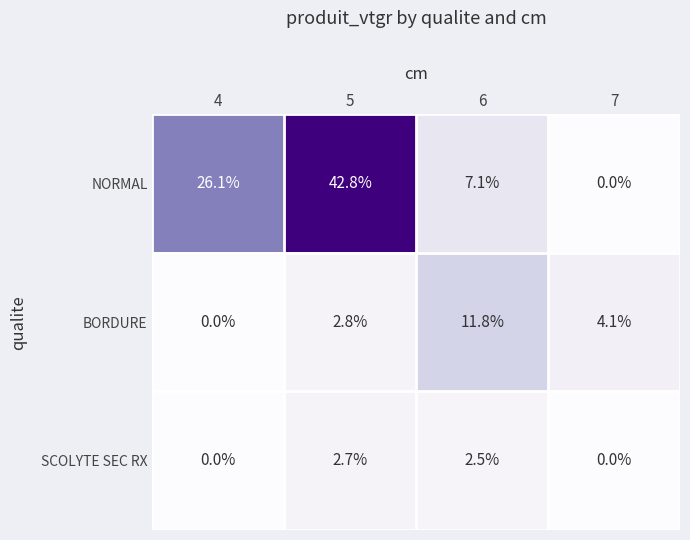

What is the spread (max minus min) of values at 5?

40.1